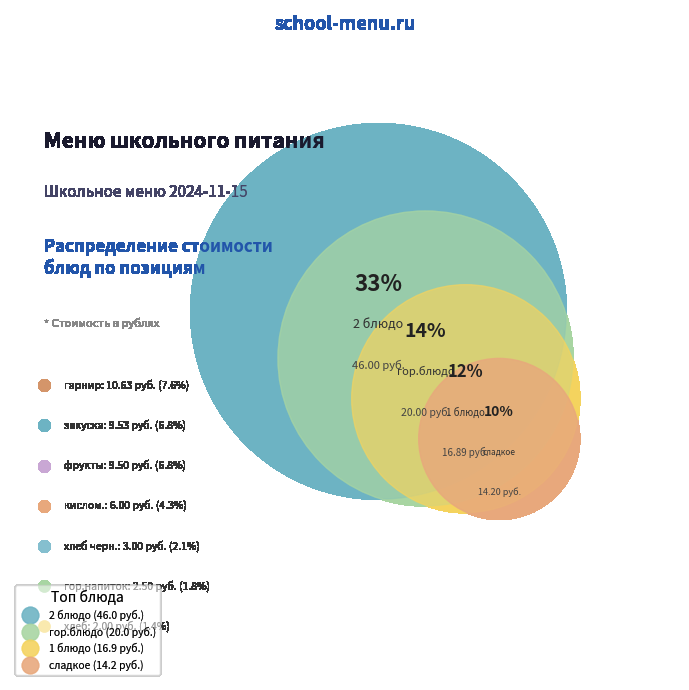

What is the ratio of the value at 2 блюдо to the value at кислом.?

7.7